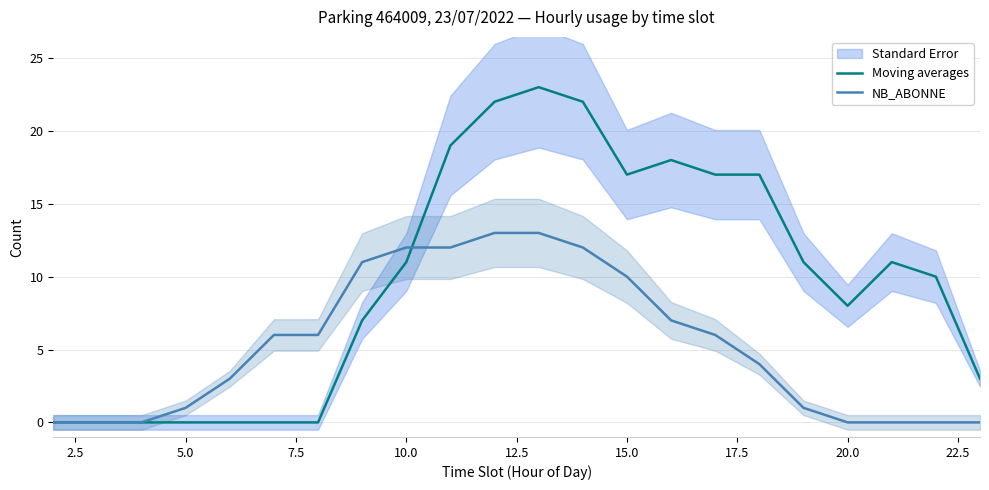

Rank the series by their average value, from highest to lowest.

Moving averages, NB_ABONNE